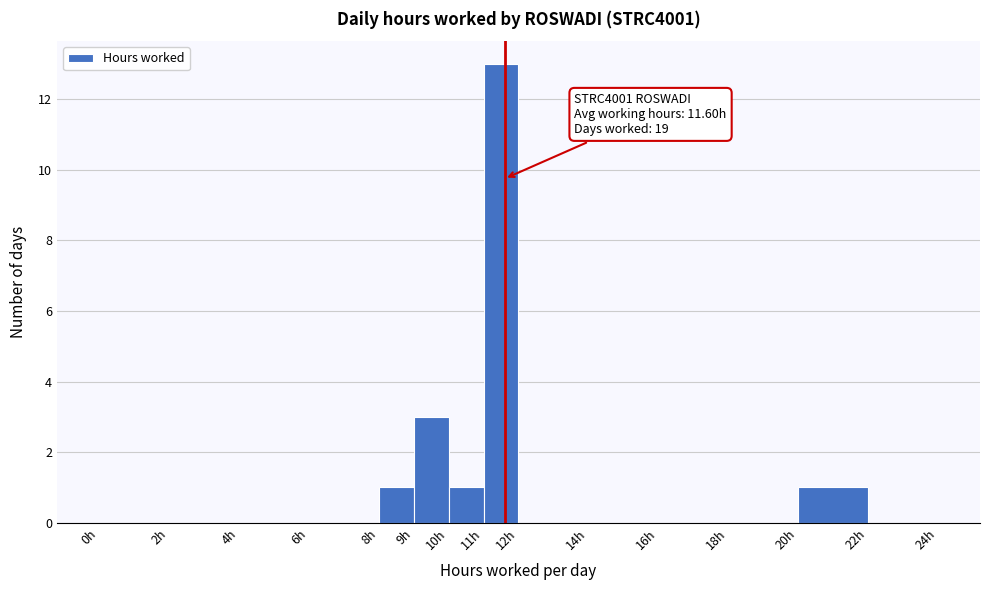

Over which range of the x-axis is the bar tallest?

11 to 12